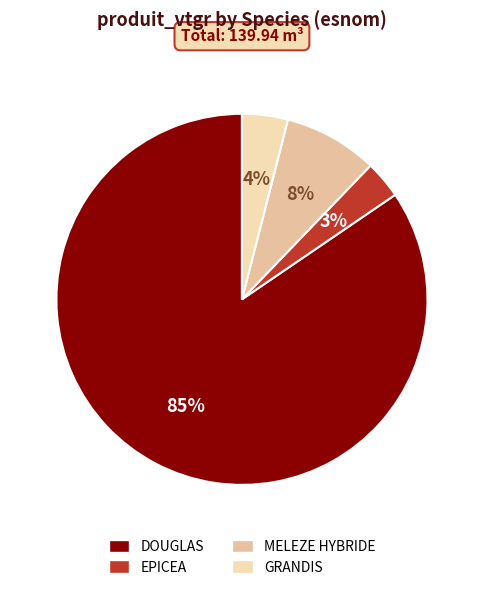

To the nearest percent, what is the combined percentage of DOUGLAS and GRANDIS?

89%